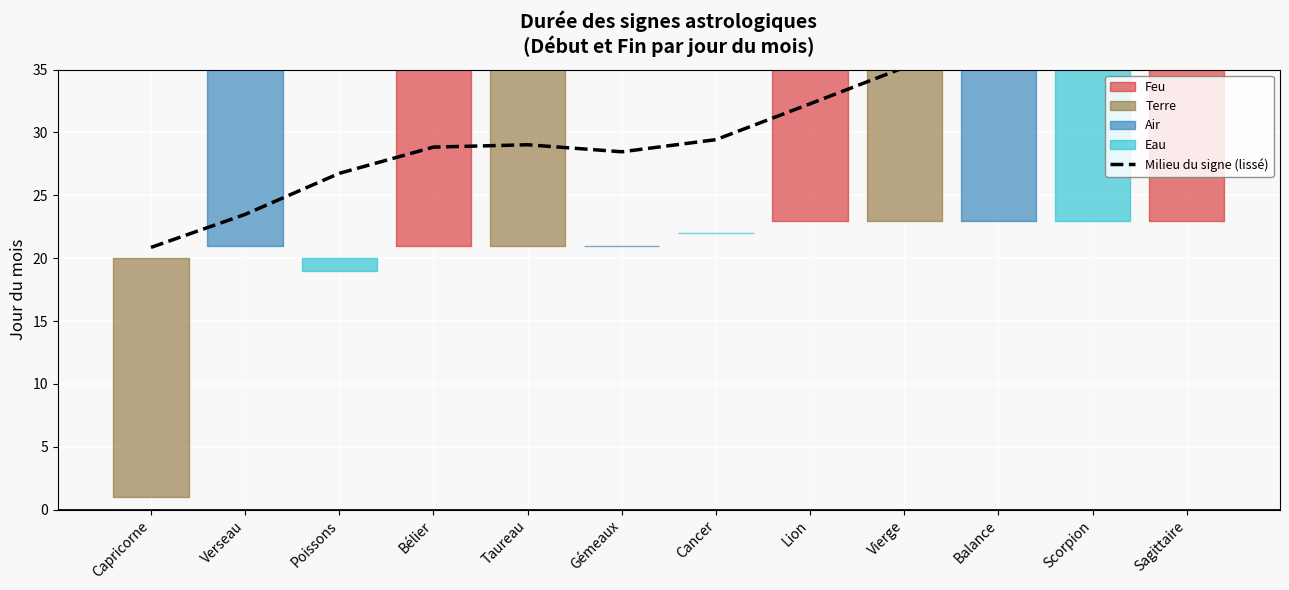

List the labels in order of value, smallest first.

Capricorne, Verseau, Poissons, Gémeaux, Bélier, Taureau, Cancer, Lion, Vierge, Balance, Scorpion, Sagittaire